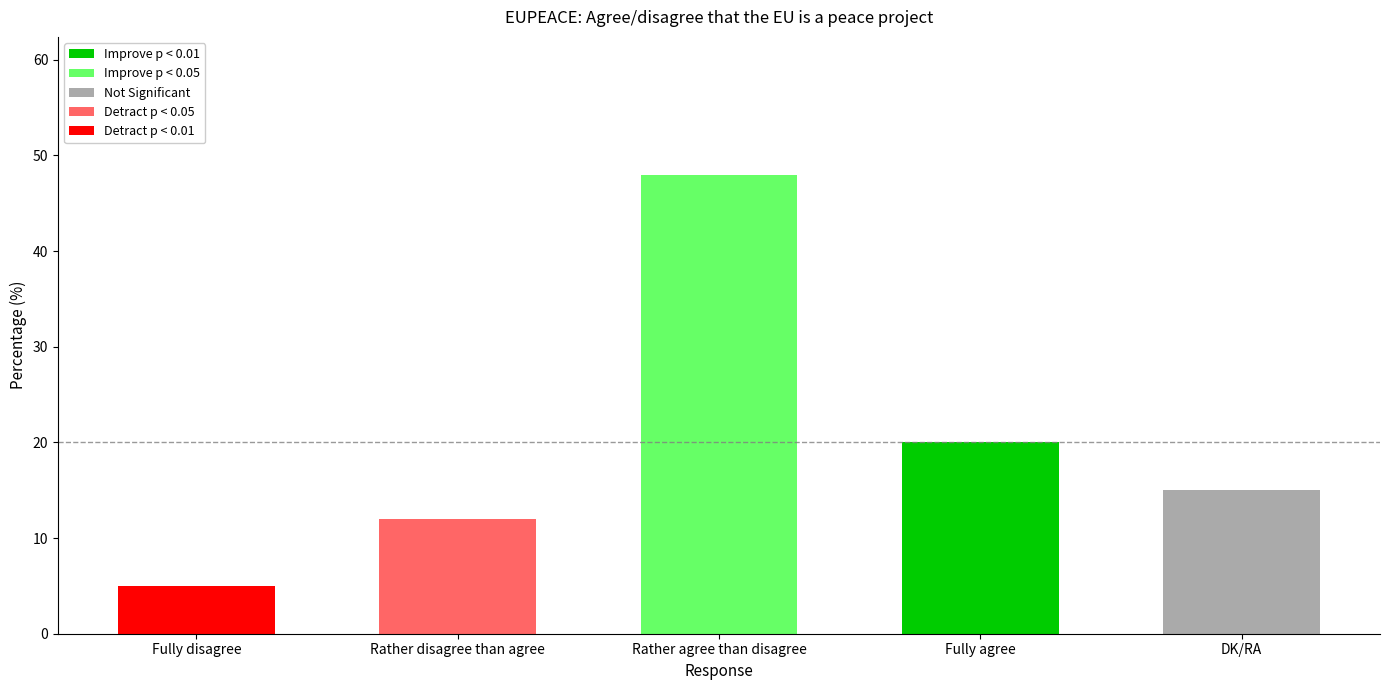

How many series are shown in this chart?

1